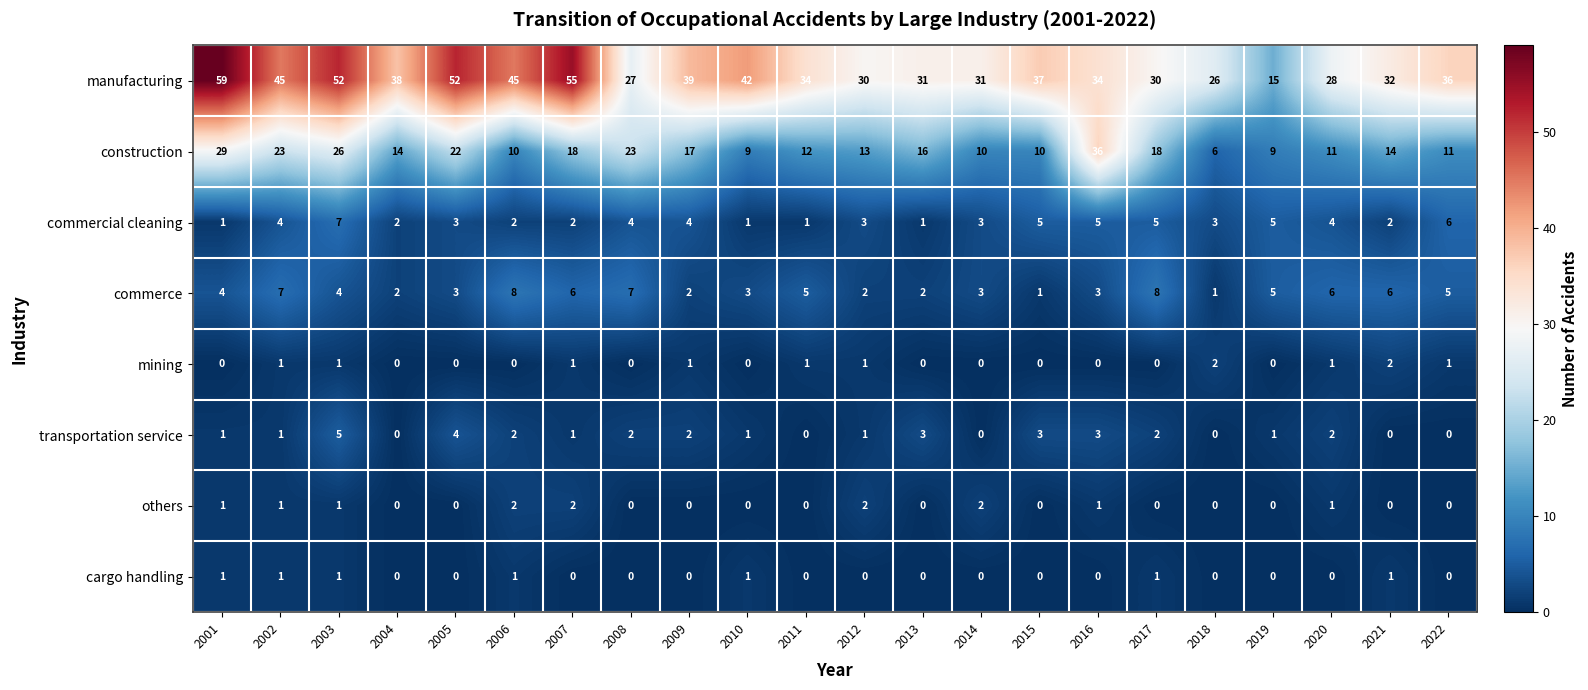

Count the transportation service values in the range 0 to 2.

17